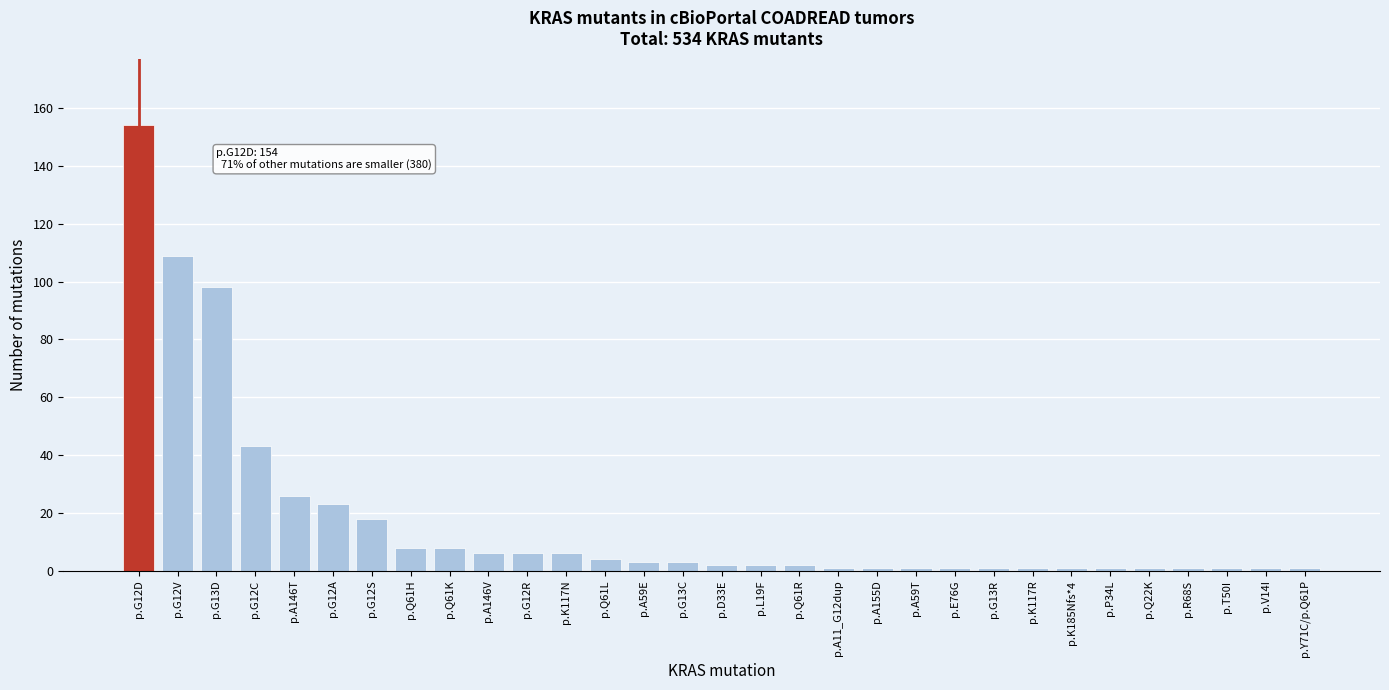

The chart shows a value of 43 at p.G12C. True or false?

True